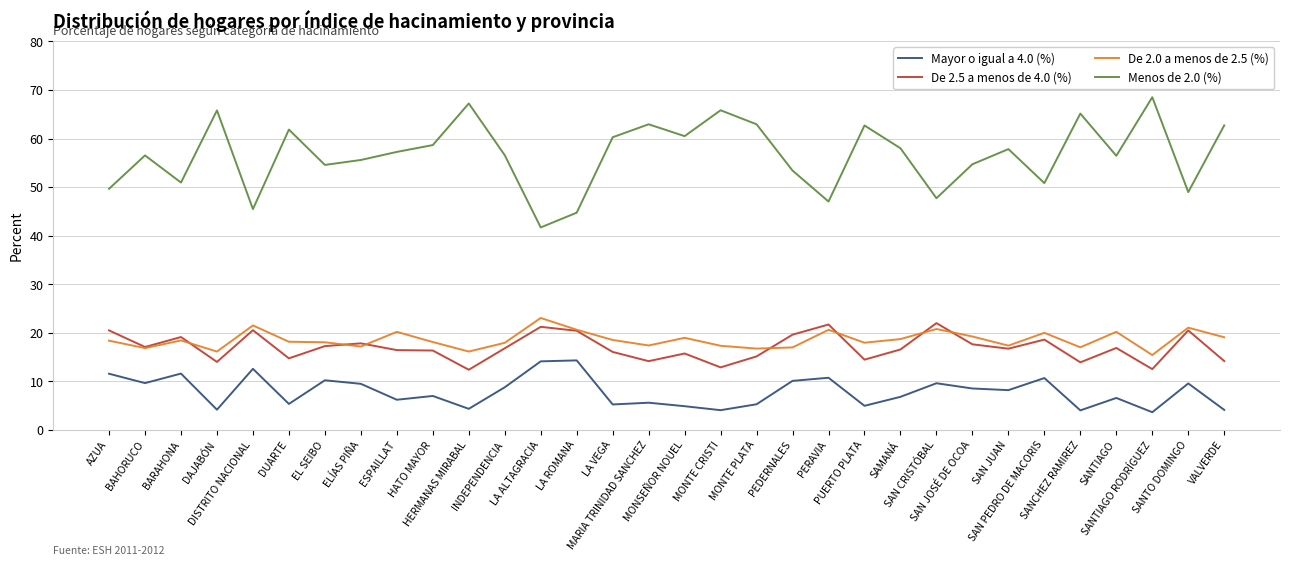

What are all the series names shown in the legend?

Mayor o igual a 4.0 (%), De 2.5 a menos de 4.0 (%), De 2.0 a menos de 2.5 (%), Menos de 2.0 (%)